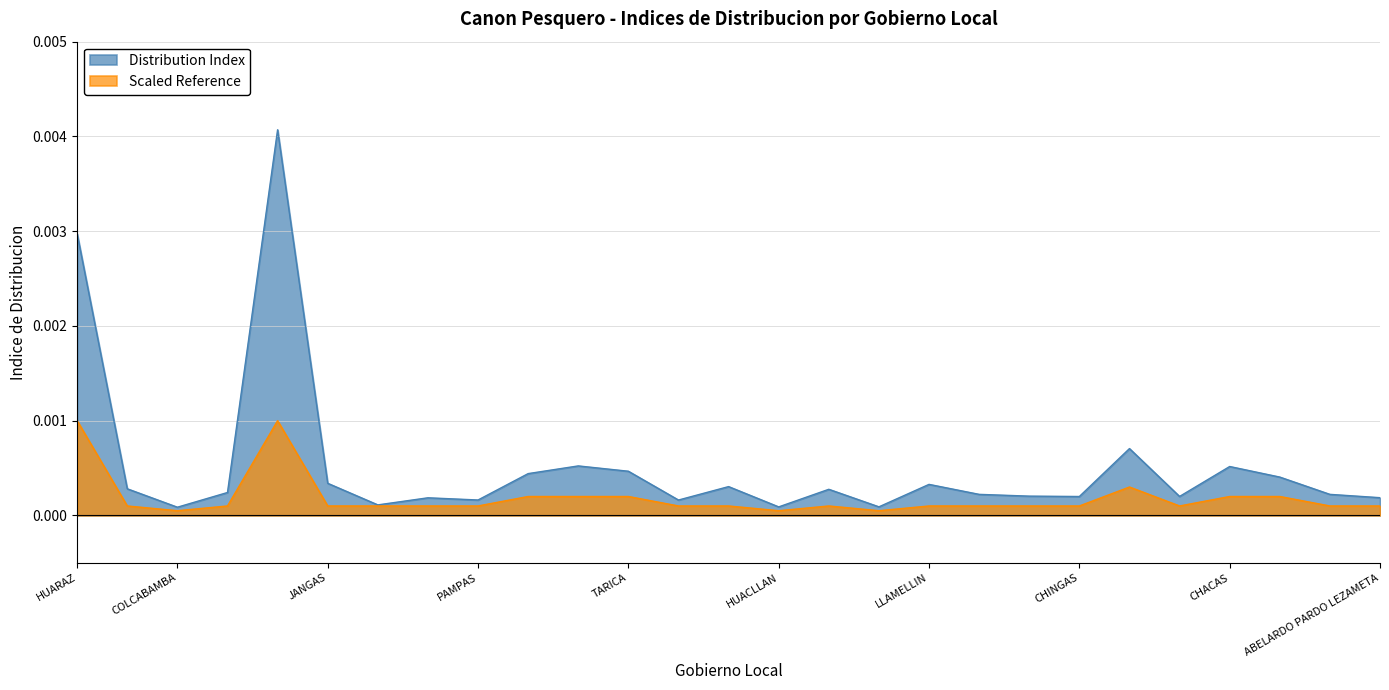

Rank the series at LLAMELLIN from highest to lowest value.

Distribution Index, Scaled Reference